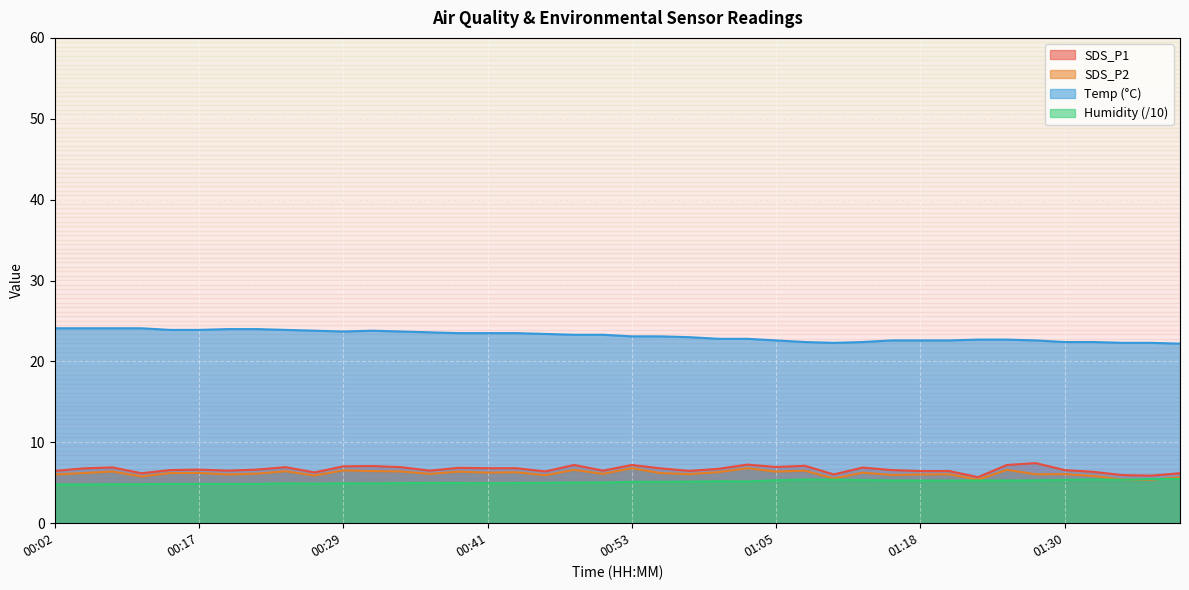

Is it true that SDS_P2 equals 8.4 at 00:07?

False